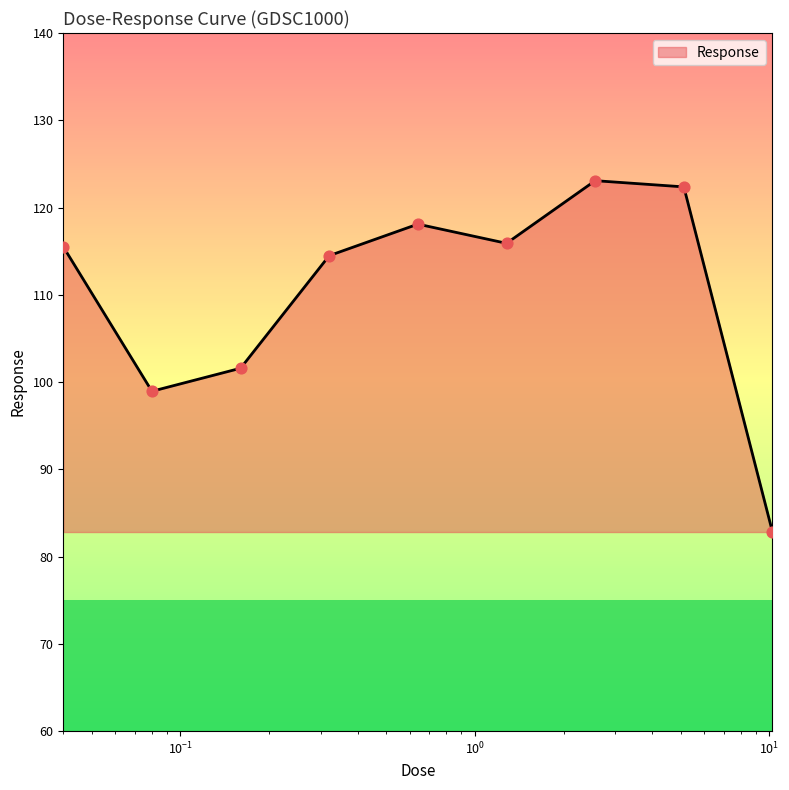

What is the difference between the maximum and minimum values?

40.3